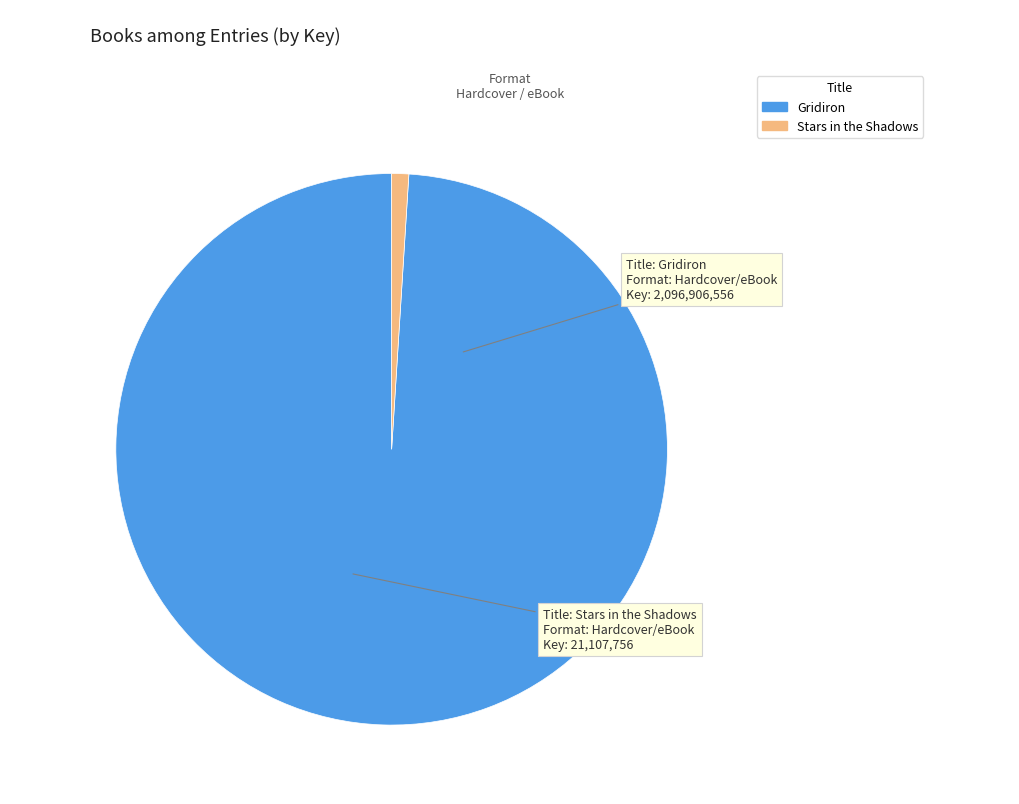

The Stars in the Shadows slice represents 11% of the pie. True or false?

False